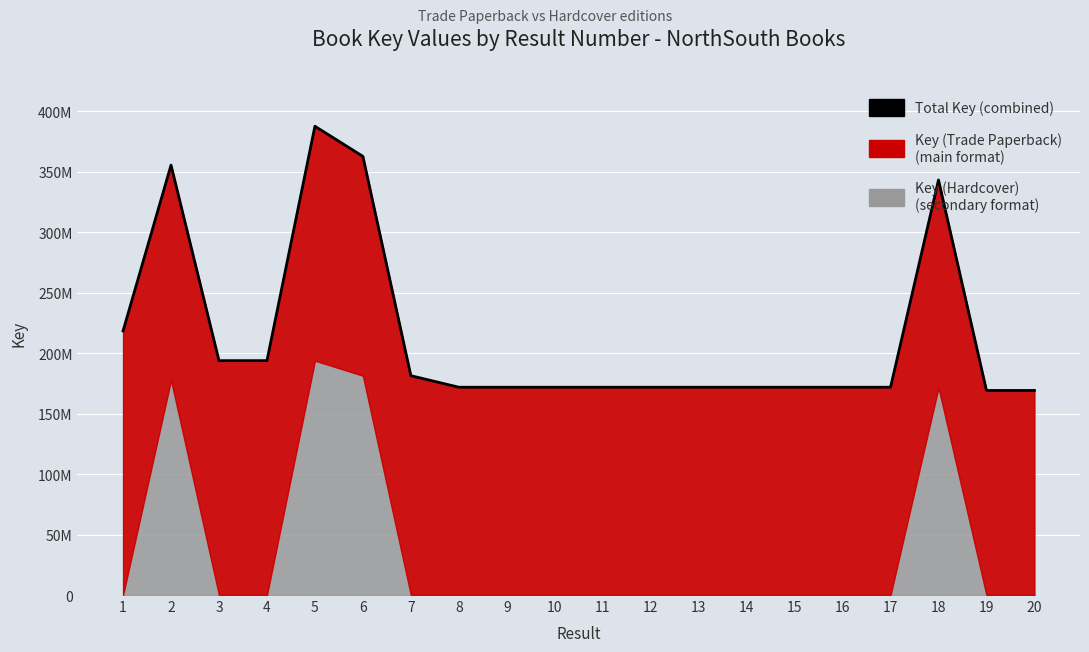

The chart shows a value of 128896793 at 6. True or false?

False